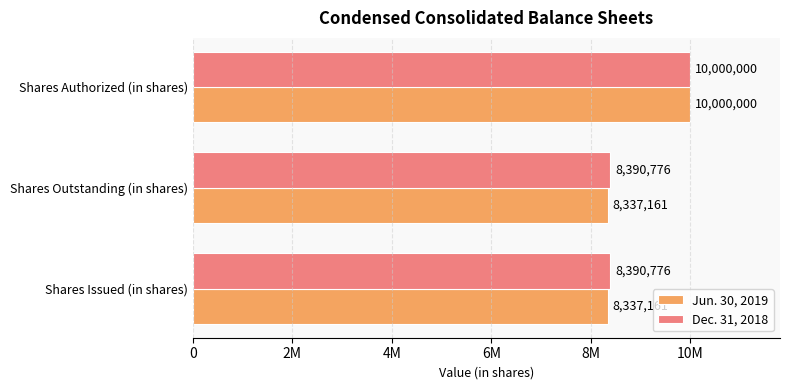

At how many categories does at least one series exceed 9587740?

1